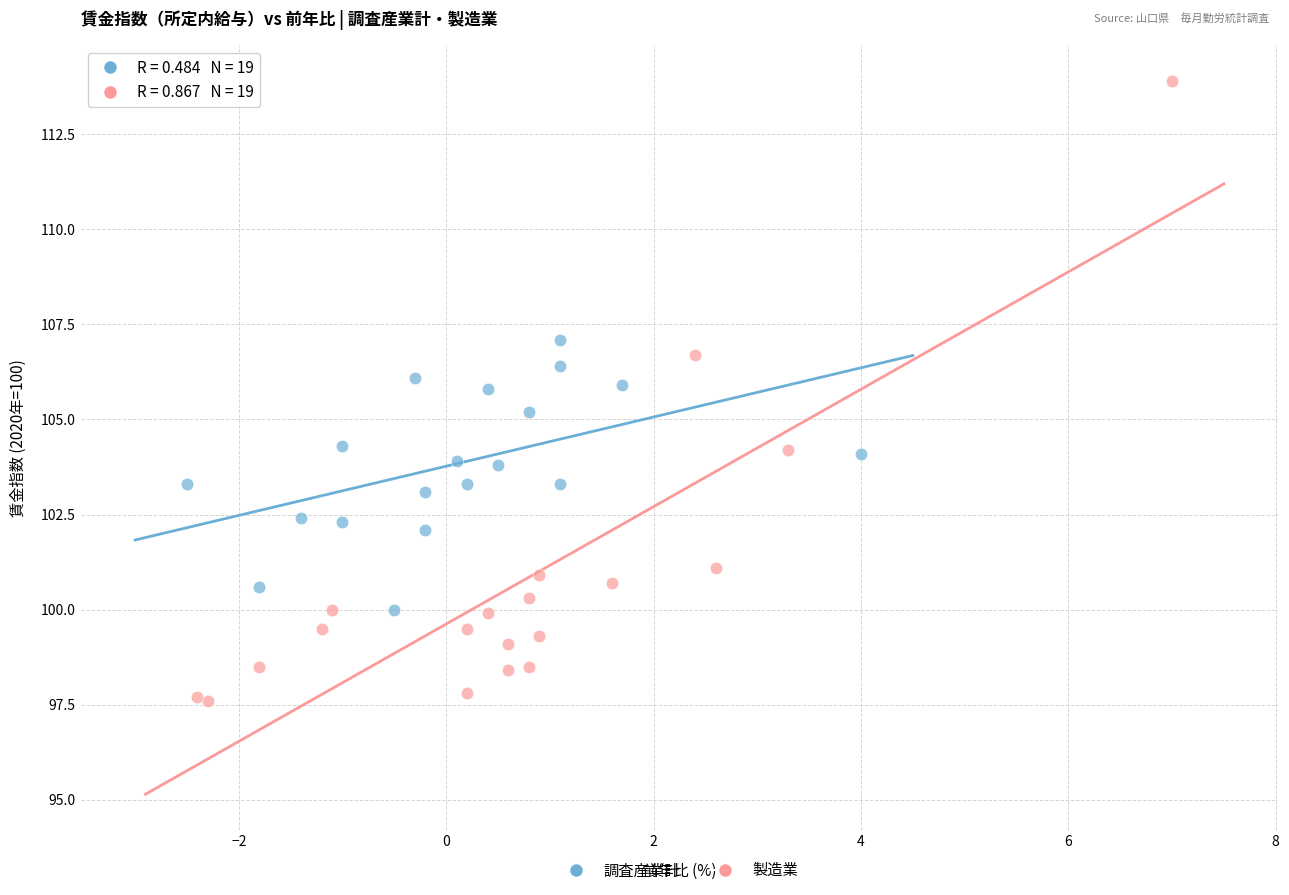

Which series reaches the minimum Y coordinate?

製造業